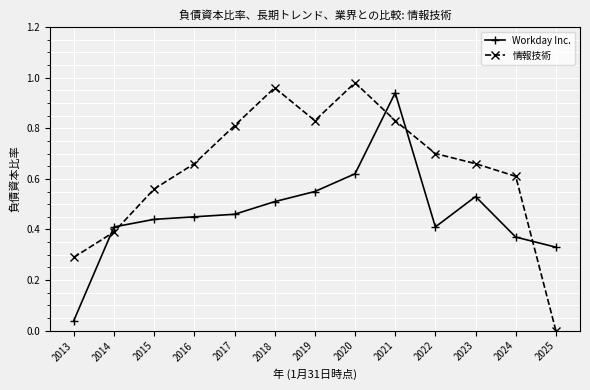

How many data points does each series have?

13